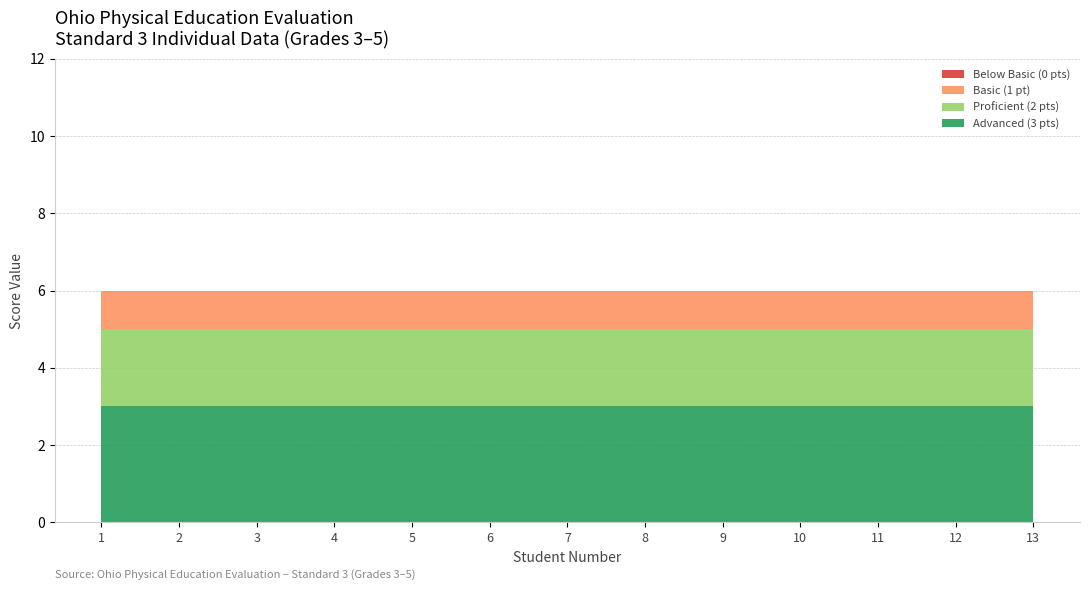

Reading right to left, transcribe all the data shown in this chart.

Advanced (3 pts): 3	3	3	3	3	3	3	3	3	3	3	3	3
Proficient (2 pts): 2	2	2	2	2	2	2	2	2	2	2	2	2
Basic (1 pt): 1	1	1	1	1	1	1	1	1	1	1	1	1
Below Basic (0 pts): 0	0	0	0	0	0	0	0	0	0	0	0	0